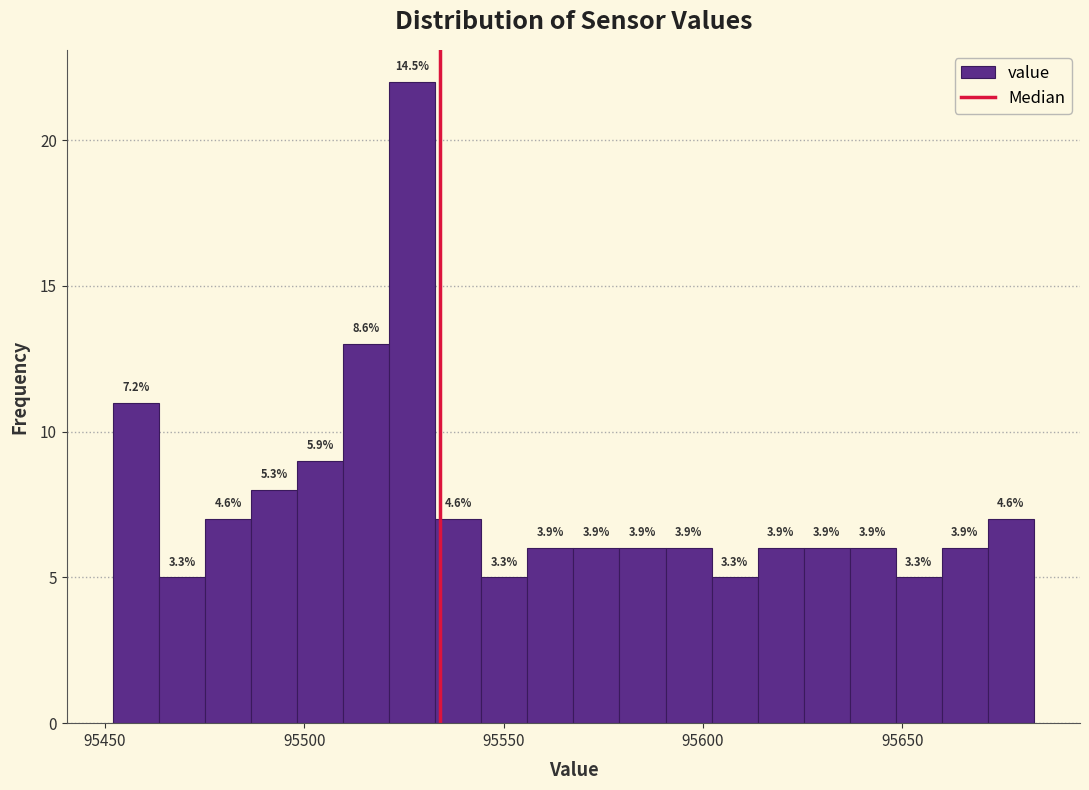

Read against the x-axis, roughly where is the centre of the tallest bar?

95525